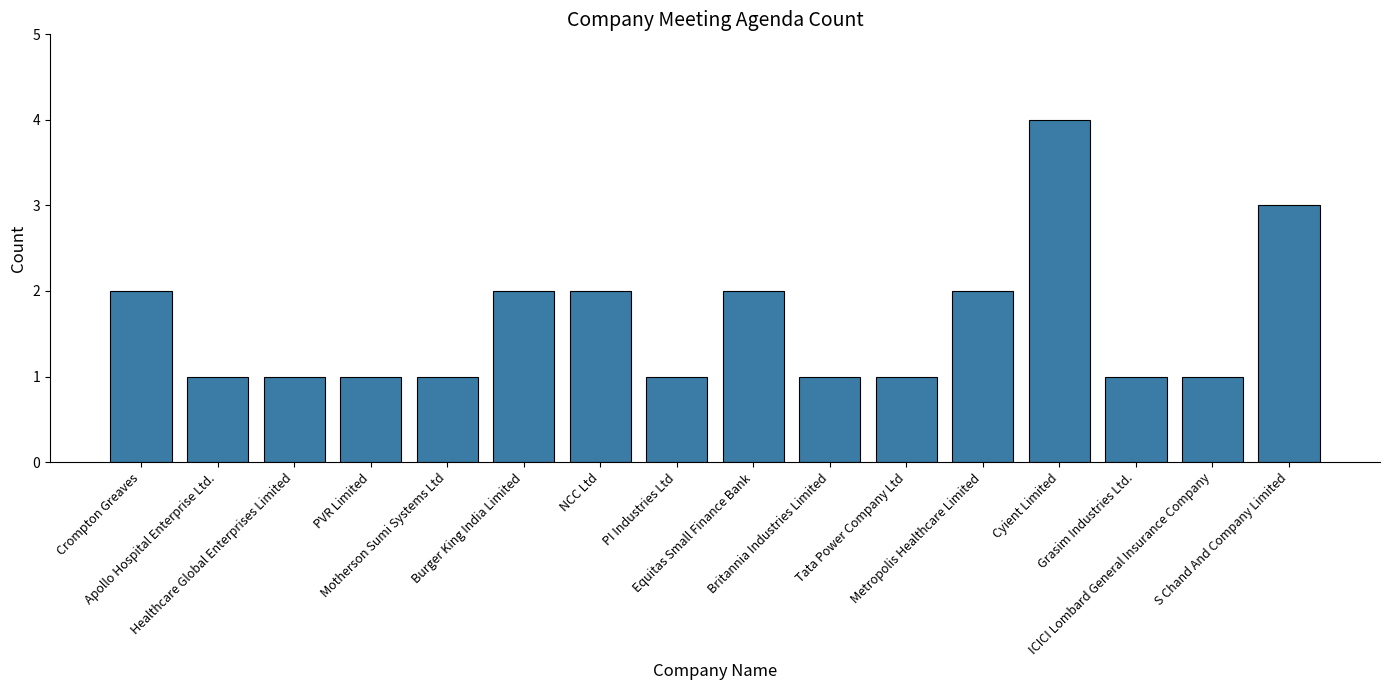

What is the maximum value shown in the chart?

4